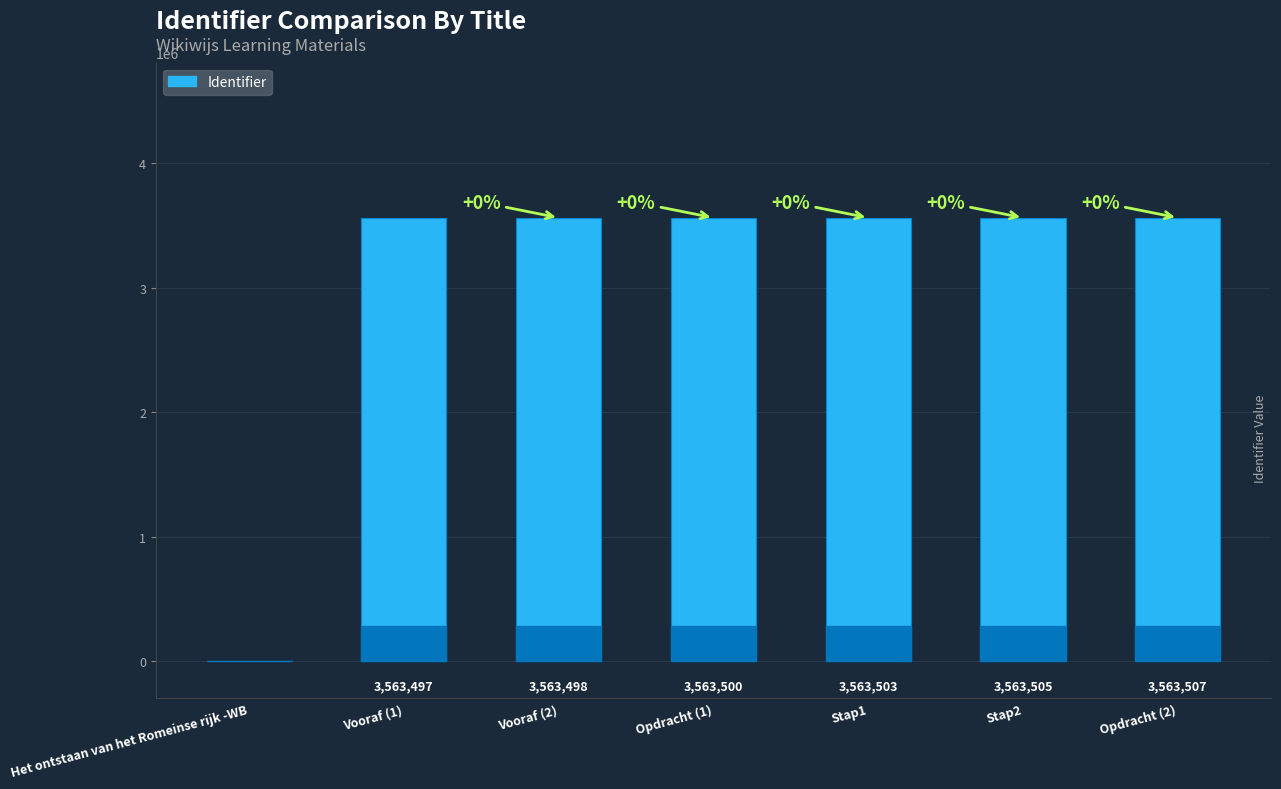

Are the bars grouped side by side (vs. stacked)?

No